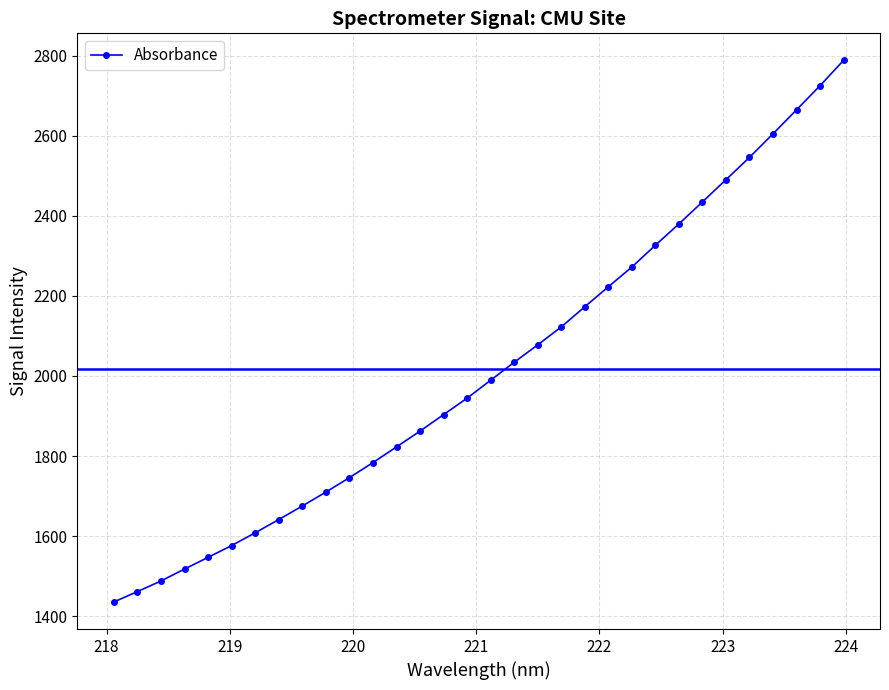

What is the sum of all values?

64578.9